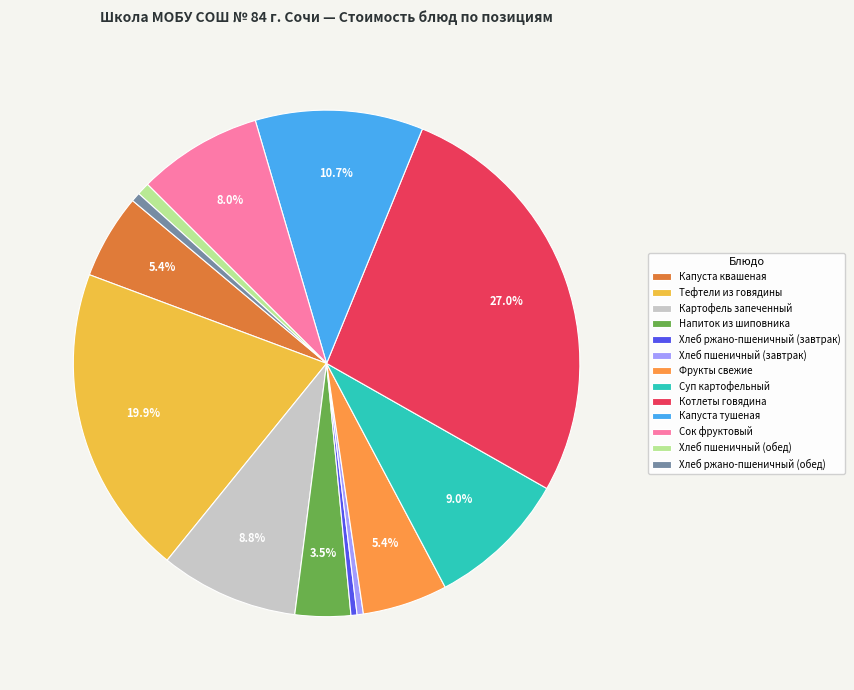

How many segments does this pie chart have?

13